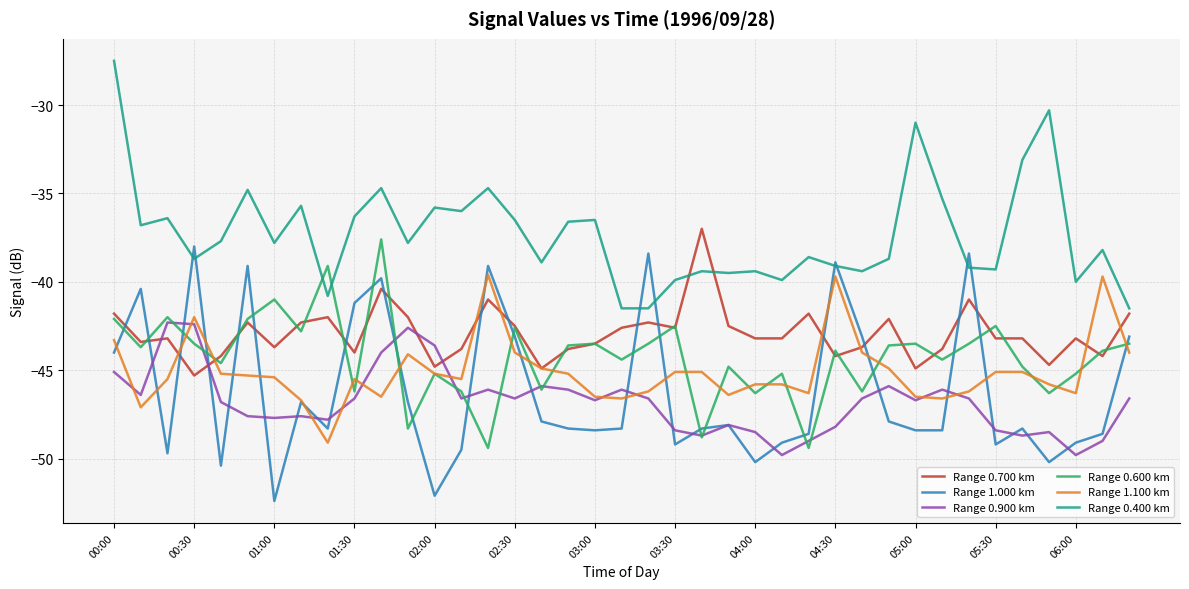

In Range 0.900 km, how many points are higher than both neighbors (excluding endpoints)?

10